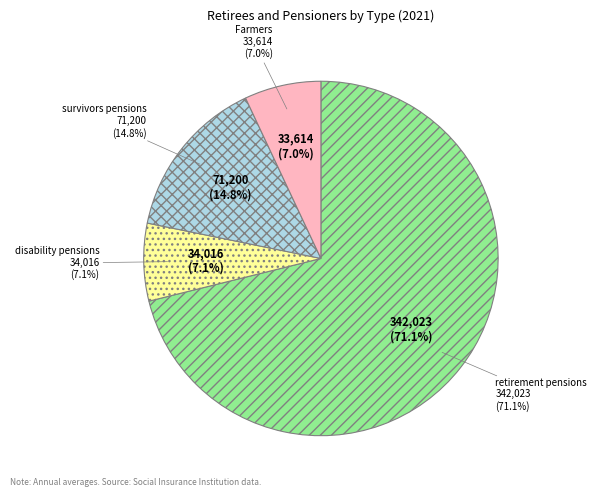

How many slices are in this pie chart?

4